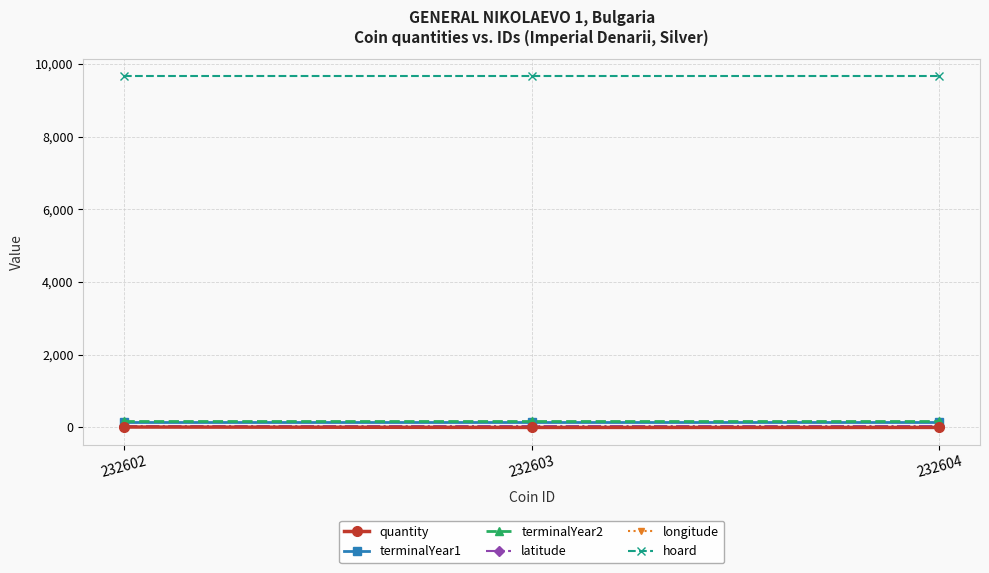

Is it true that terminalYear2 equals 180.0 at 232604?

True